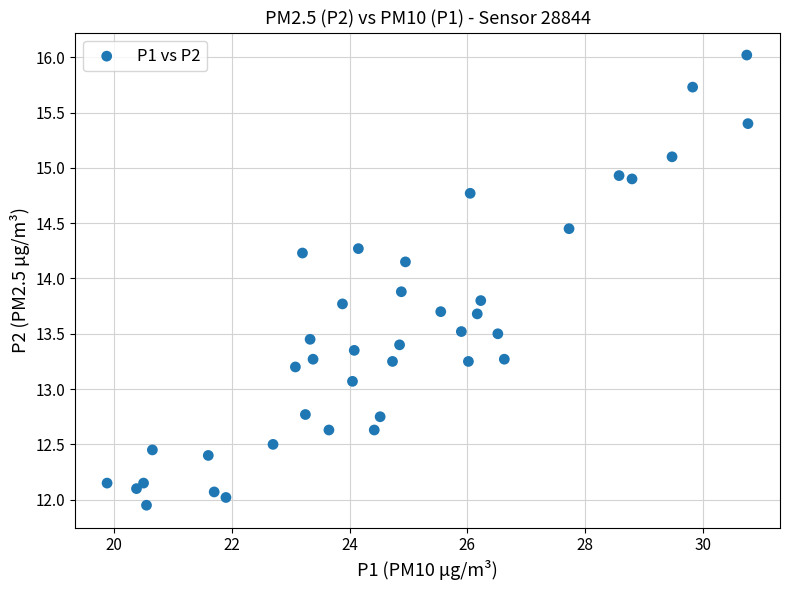

What Y value in the scatter plot is closest to 13?

13.1